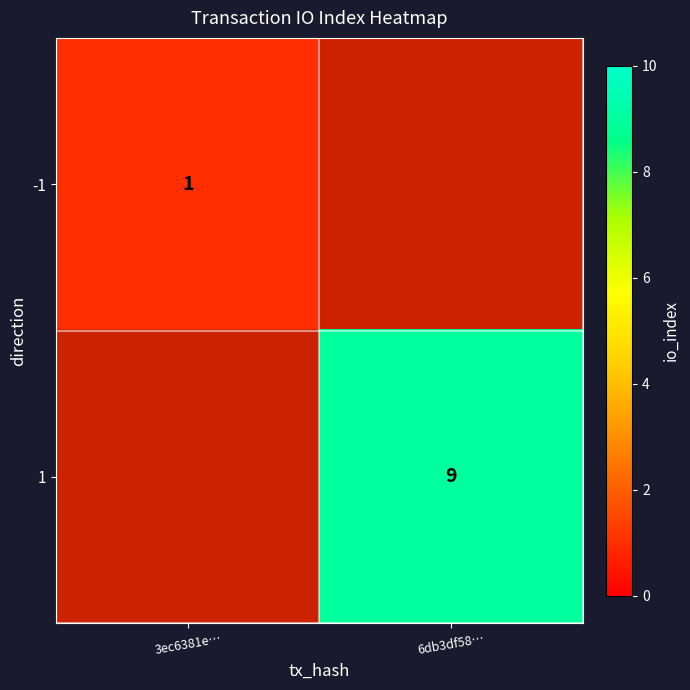

The 1 series shows 9 at 6db3df58…. True or false?

True